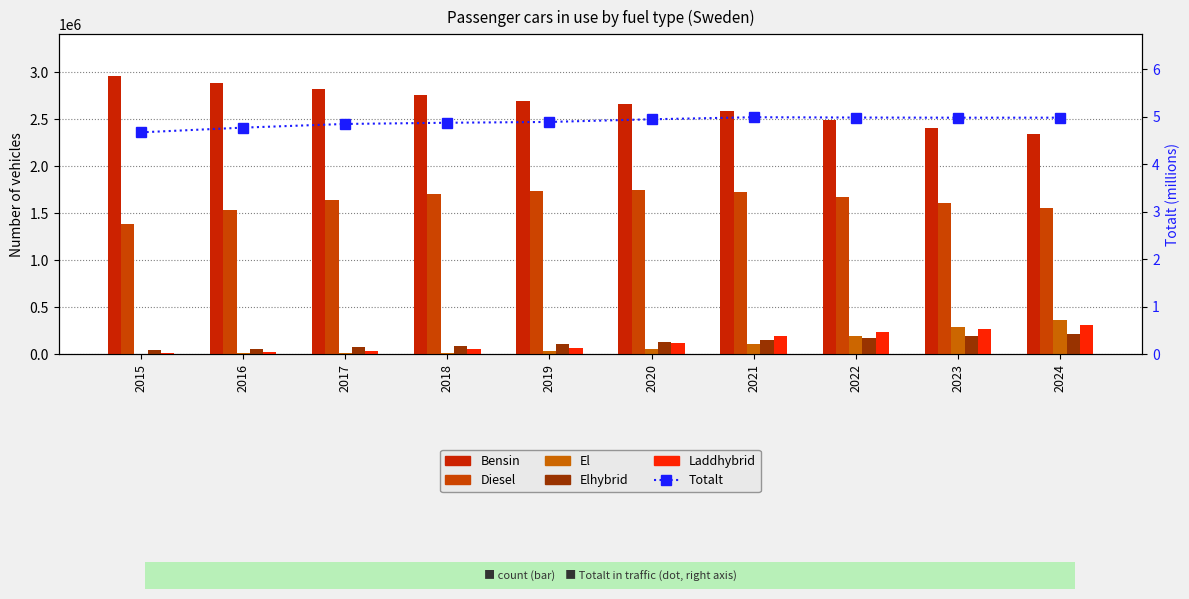

Where is Laddhybrid nearest to the value 161663?

2021